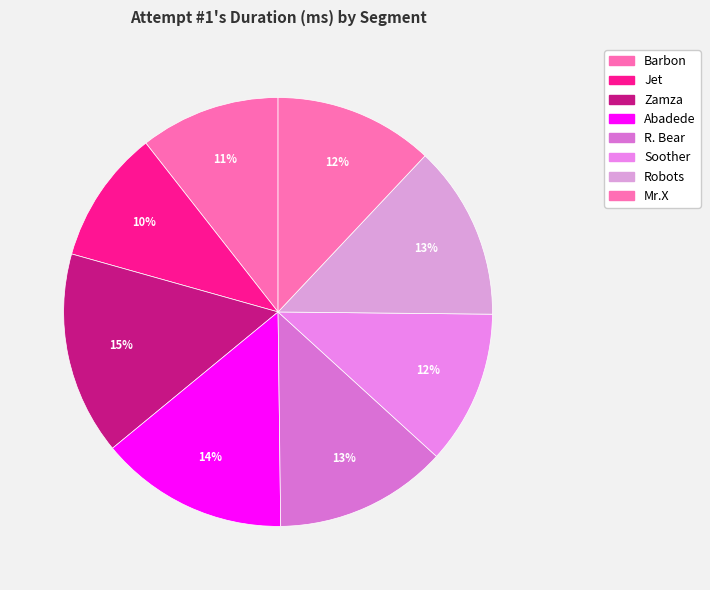

Does Mr.X account for over 50% of the chart?

No